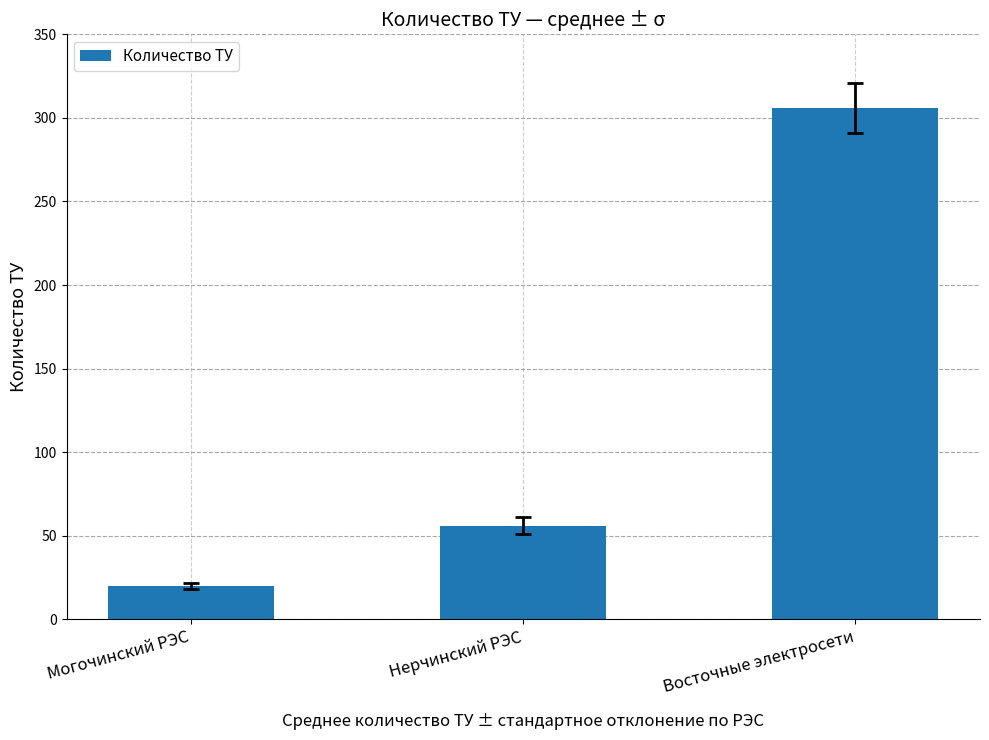

What is the ratio of the value at Нерчинский РЭС to the value at Восточные электросети?

0.2